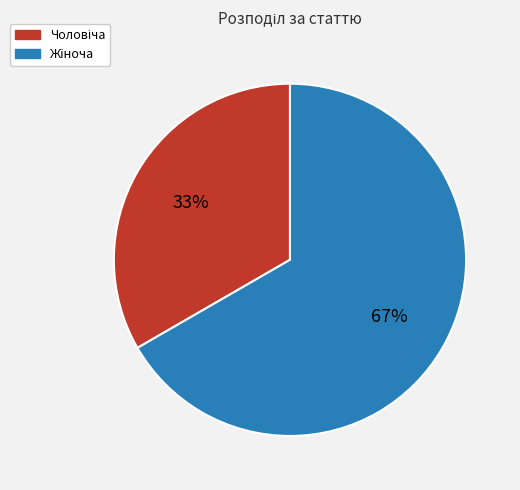

To the nearest percent, what is the average slice percentage?

50%